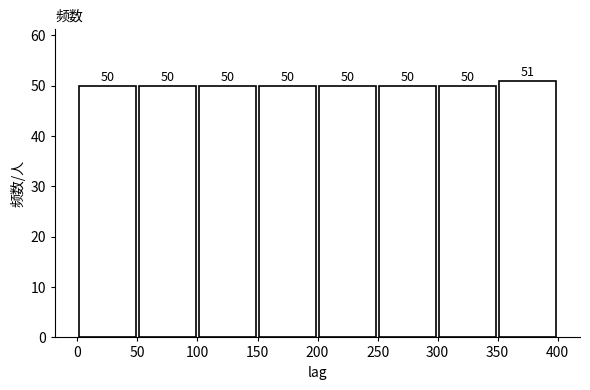

What is the height of the bar covering 300 to 350 on the x-axis?

50